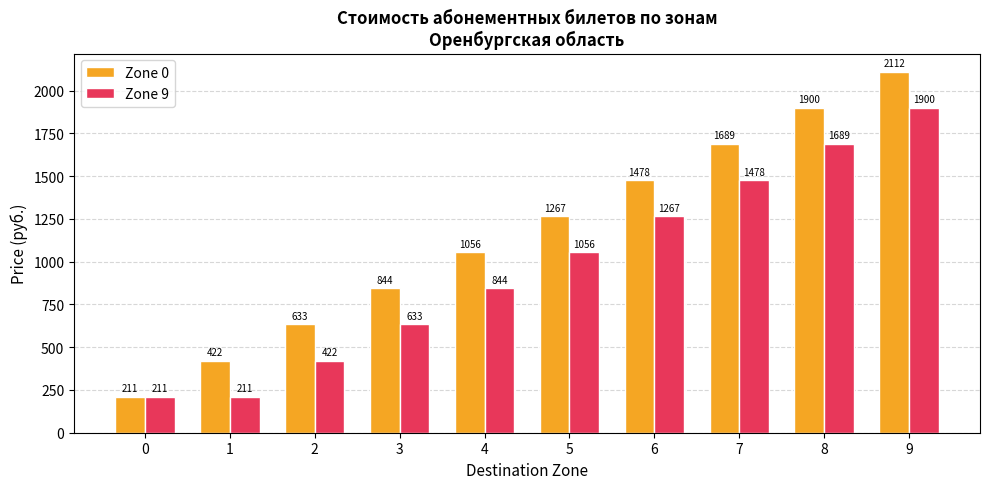

What value does the Zone 9 series have at 4?

844